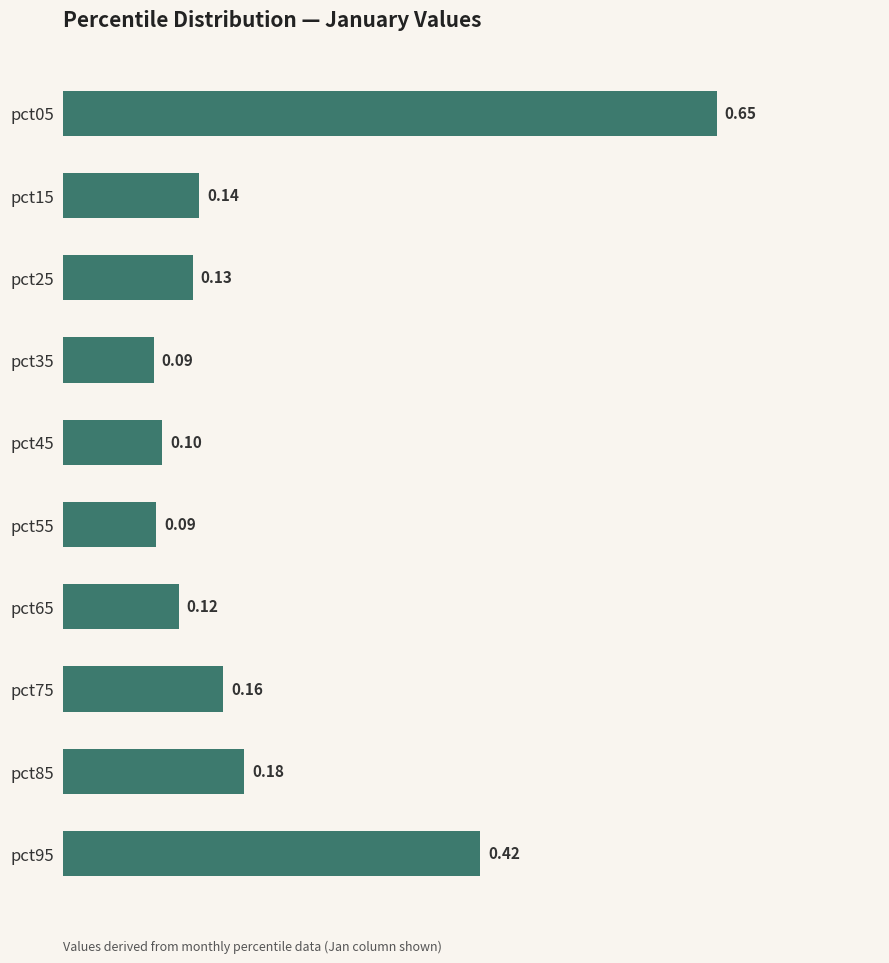

What is the sum of the values at pct85 and pct45?

0.3